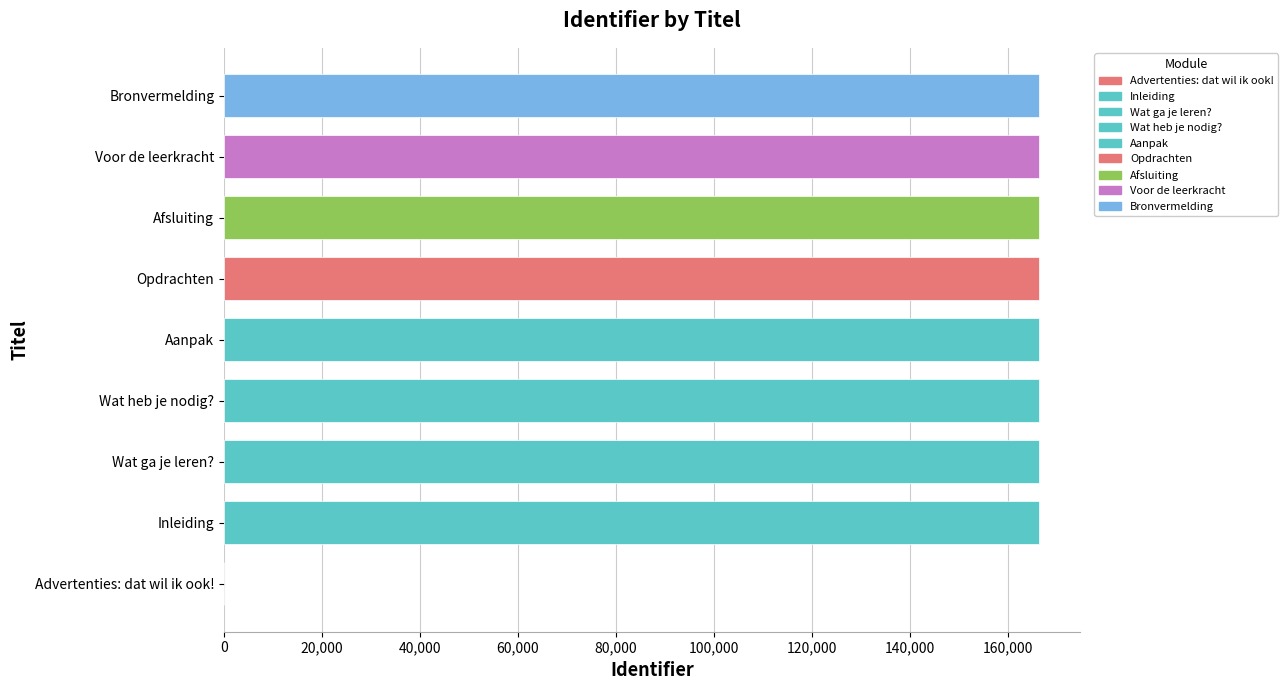

What is the ratio of the value at Bronvermelding to the value at Afsluiting?

1.0